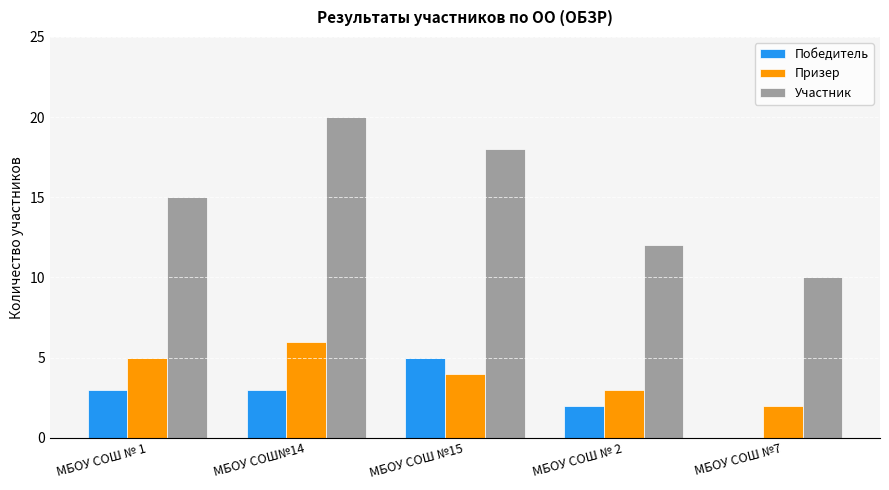

Which series has the largest total across all categories?

Участник